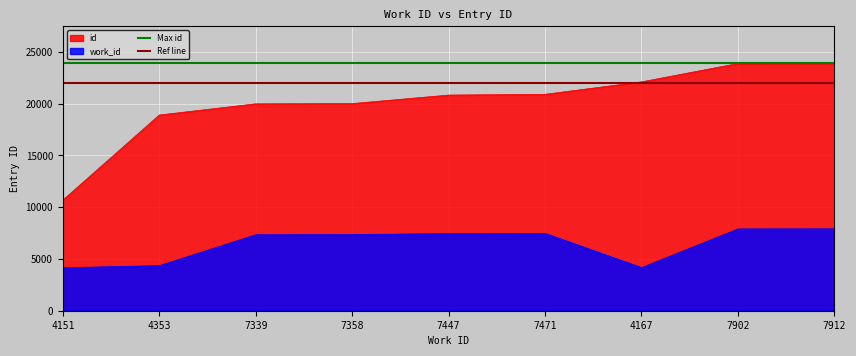

What value does the Ref line series have at 4151?

22000